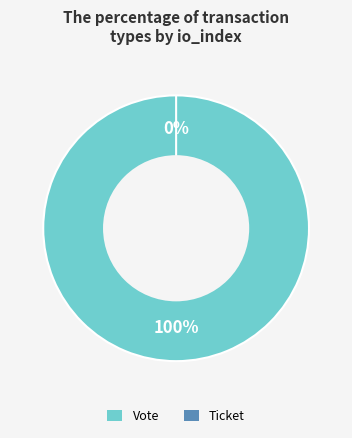

How much of the chart is everything except Ticket?

100.0%